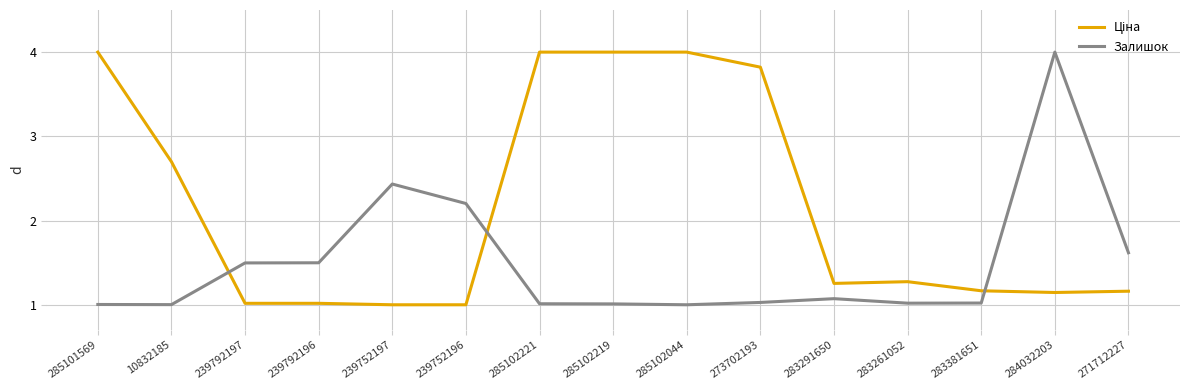

What position from the right is 285102221?

9